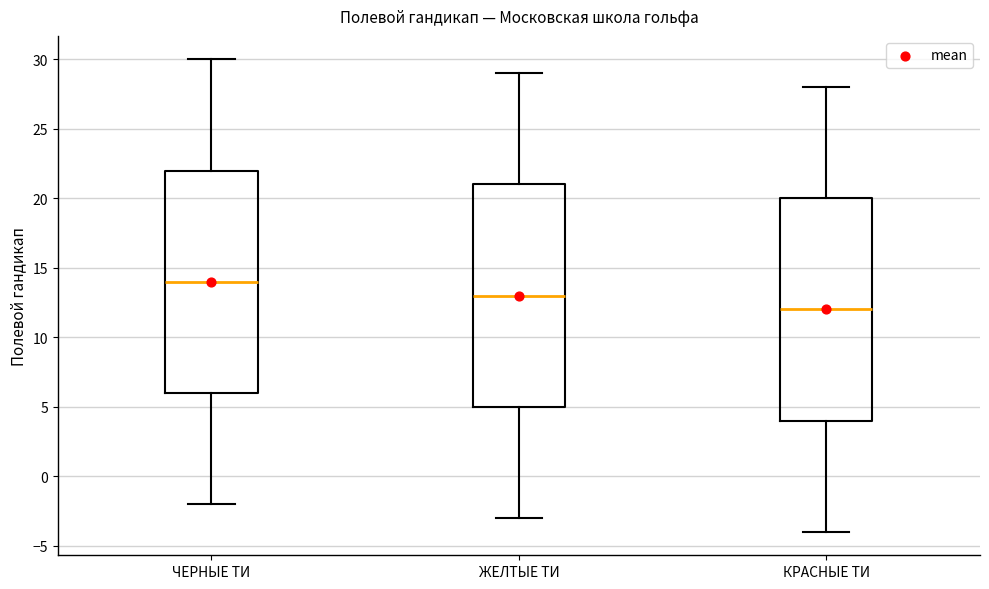

Reading left to right, read every box against the y-axis: the position of its median line, the range the box covers, and the ends of its whiskers. The values are not printed on the chart, so give them approximately, as read against the axis.

ЧЕРНЫЕ ТИ: median 14, box 6 to 22, whiskers -2 to 30
ЖЕЛТЫЕ ТИ: median 13, box 5 to 21, whiskers -3 to 29
КРАСНЫЕ ТИ: median 12, box 4 to 20, whiskers -4 to 28